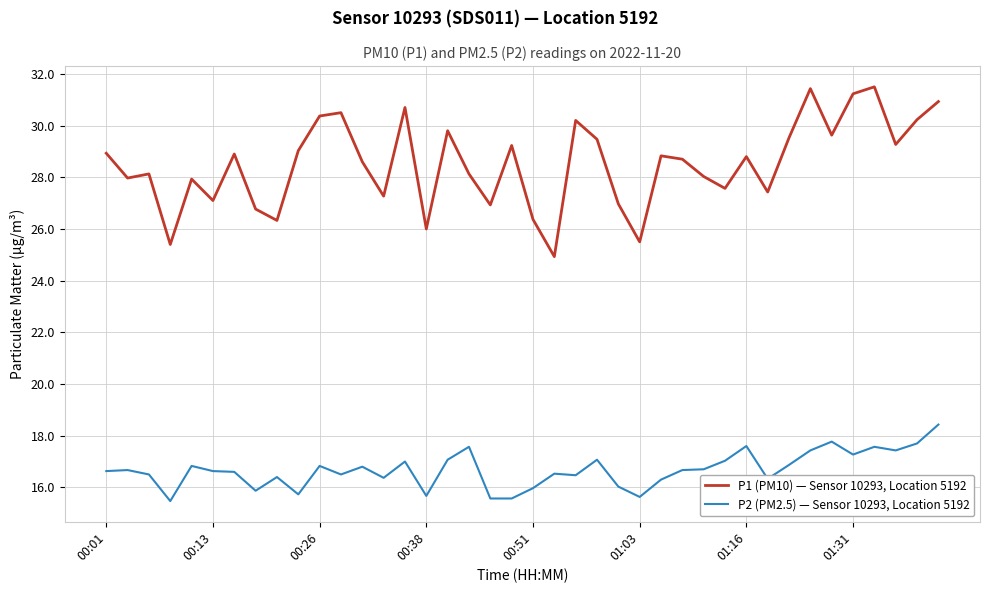

Which series has the largest range (max minus min)?

P1 (PM10) — Sensor 10293, Location 5192